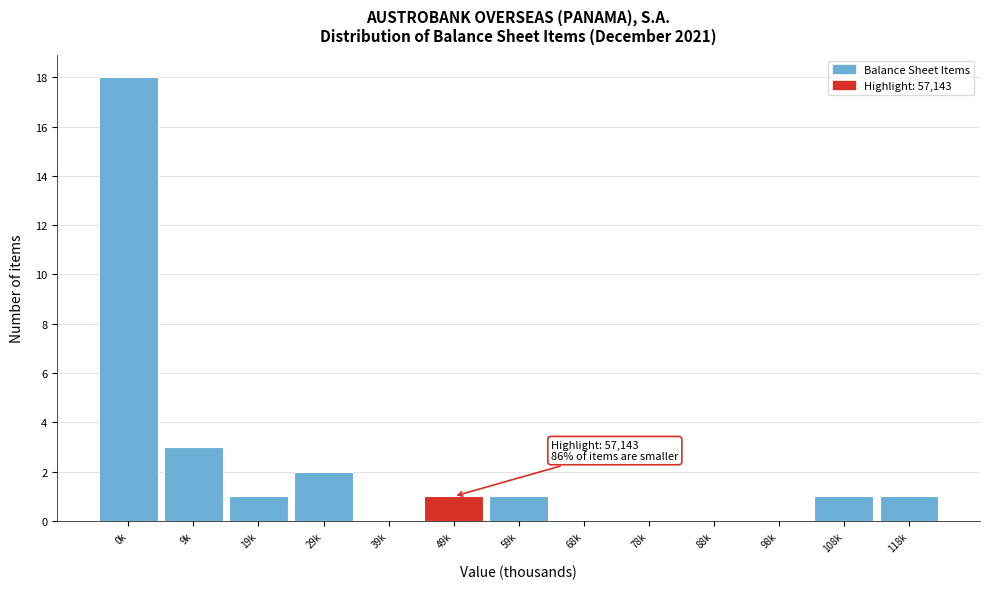

Reading left to right, list all the values displayed in this chart.

0k=18	9k=3	19k=1	29k=2	39k=0	49k=1	59k=1	68k=0	78k=0	88k=0	98k=0	108k=1	118k=1